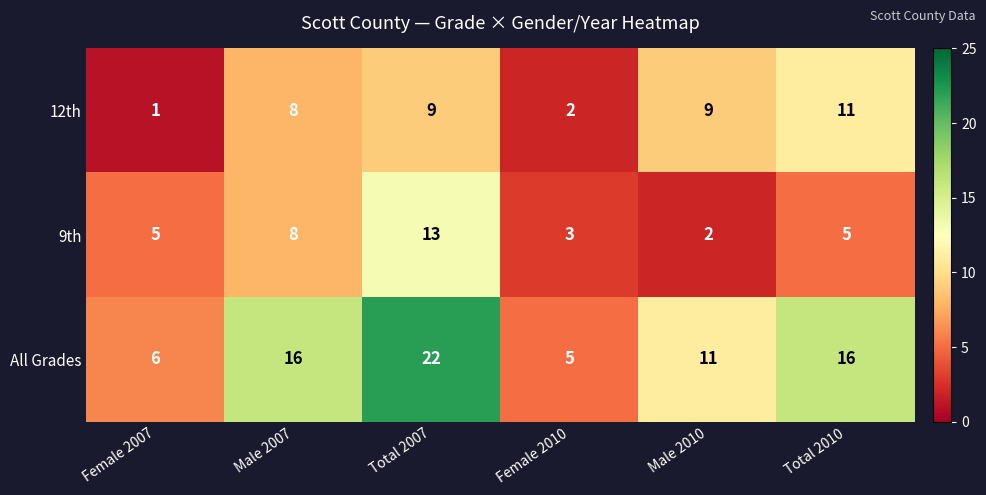

Which series has the largest total across all categories?

All Grades